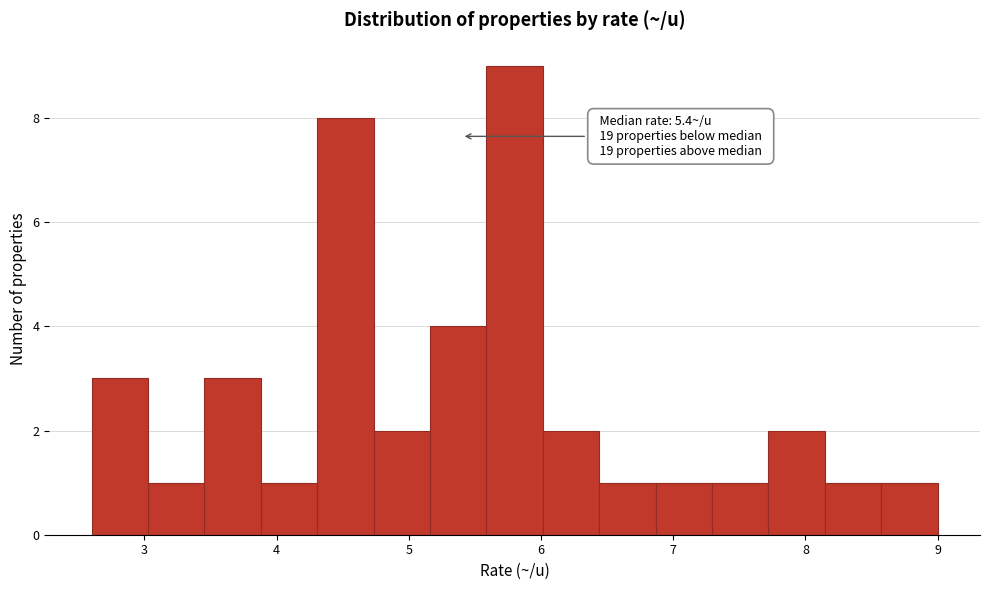

Over which range of the x-axis is the bar tallest?

5.6 to 6.0